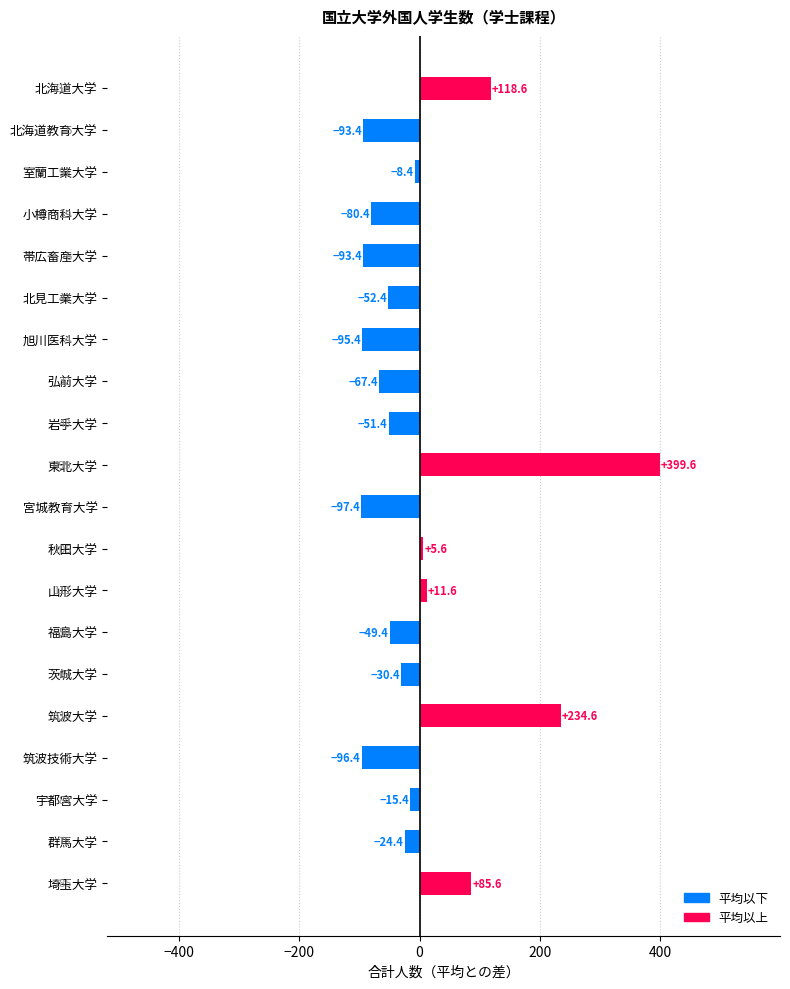

What position from the top is 筑波大学?

16